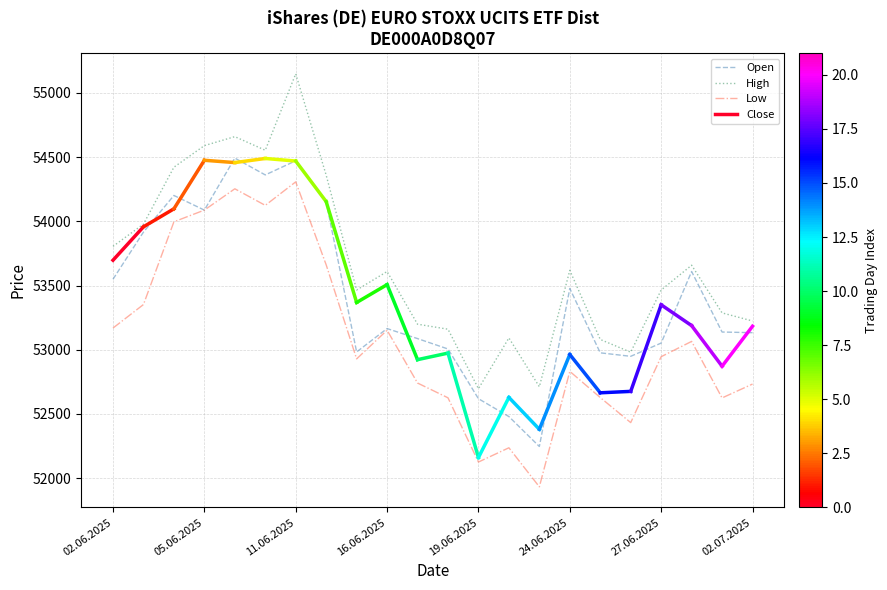

True or false: High has a value of 75920 at 19.06.2025.

False